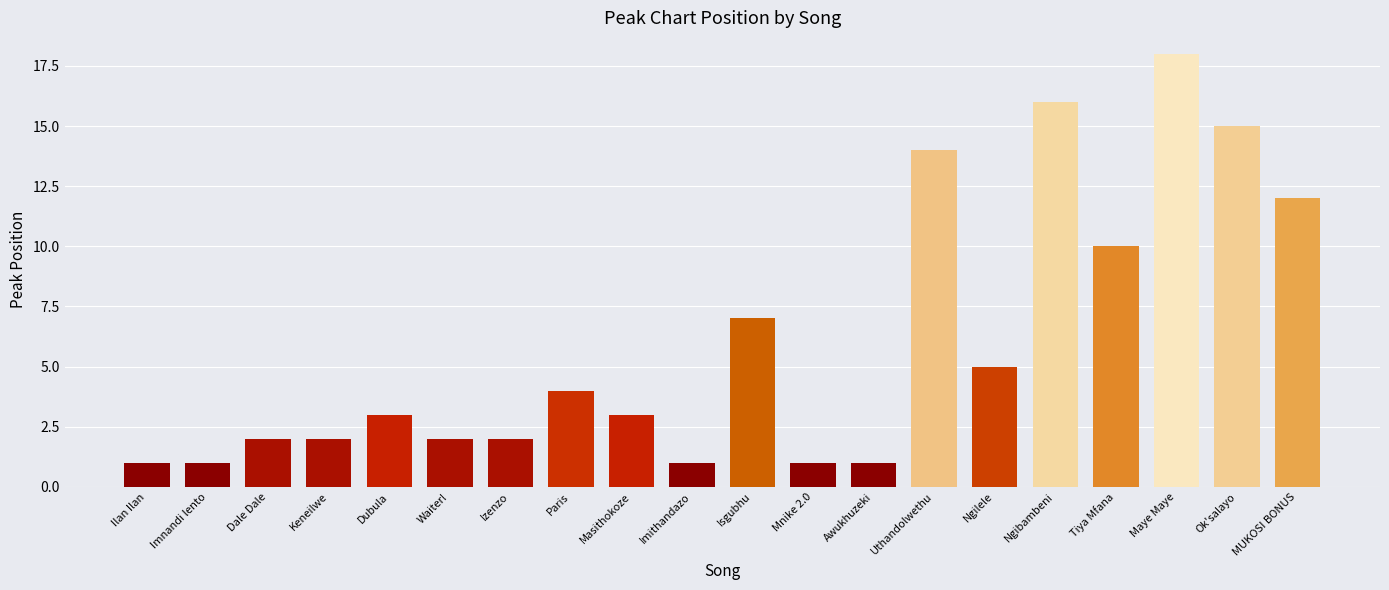

Which has a higher value, Mnike 2.0 or Isgubhu?

Isgubhu